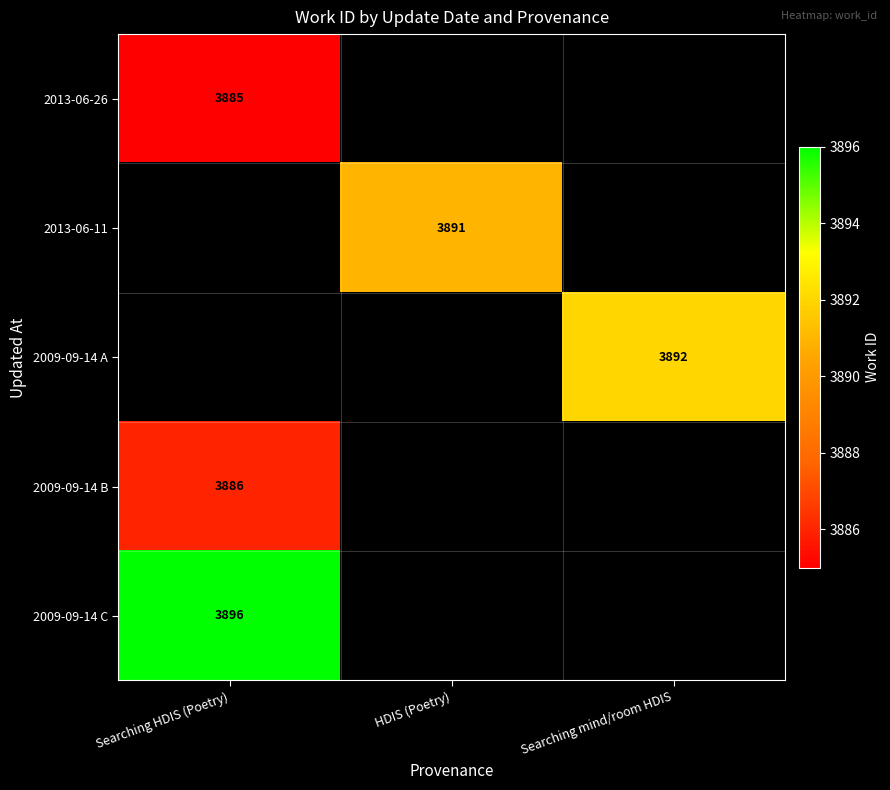

How many data points does each series have?

3